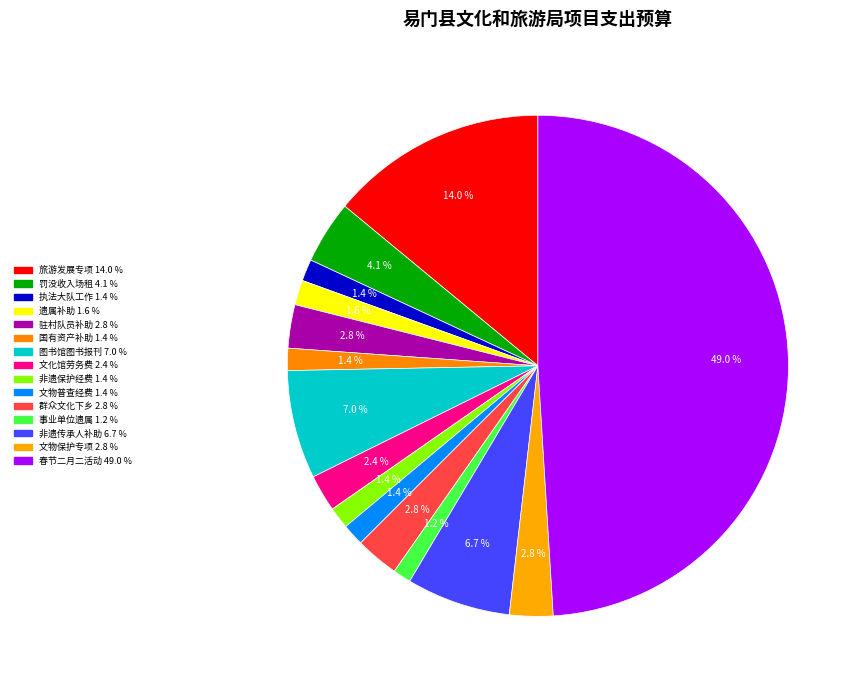

How many segments does this pie chart have?

15